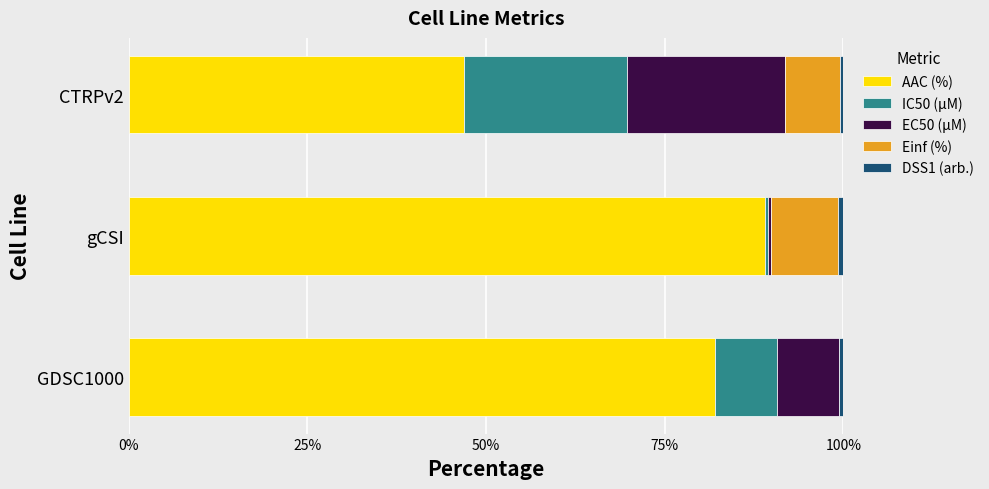

What is the maximum value for AAC (%)?

89.0